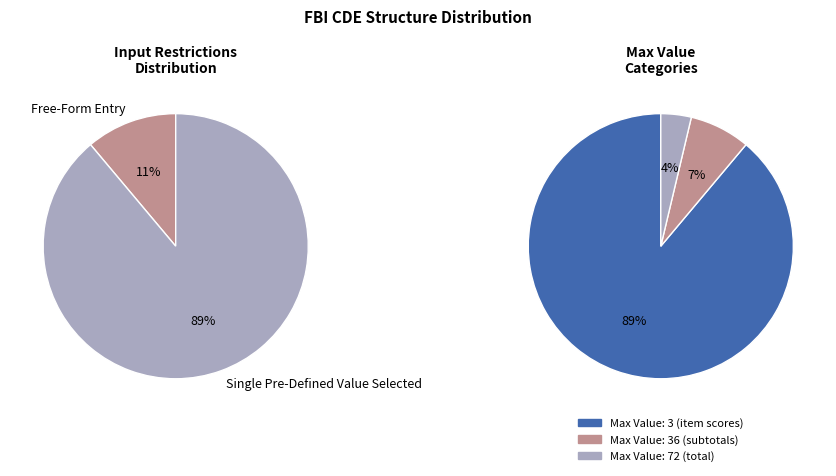

What is the smallest slice in the pie chart?

Free-Form Entry